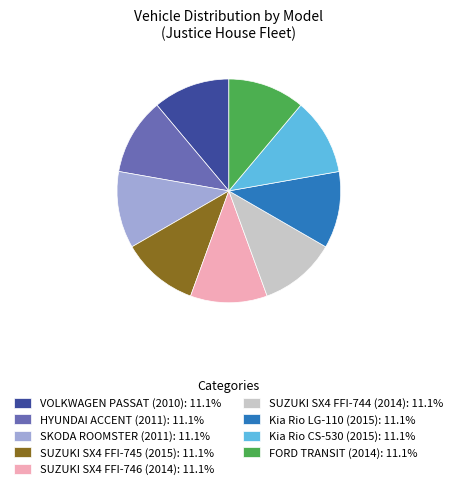

What is the ratio of the value at FORD TRANSIT (2014): 11.1% to the value at SUZUKI SX4 FFI-745 (2015): 11.1%?

1.0